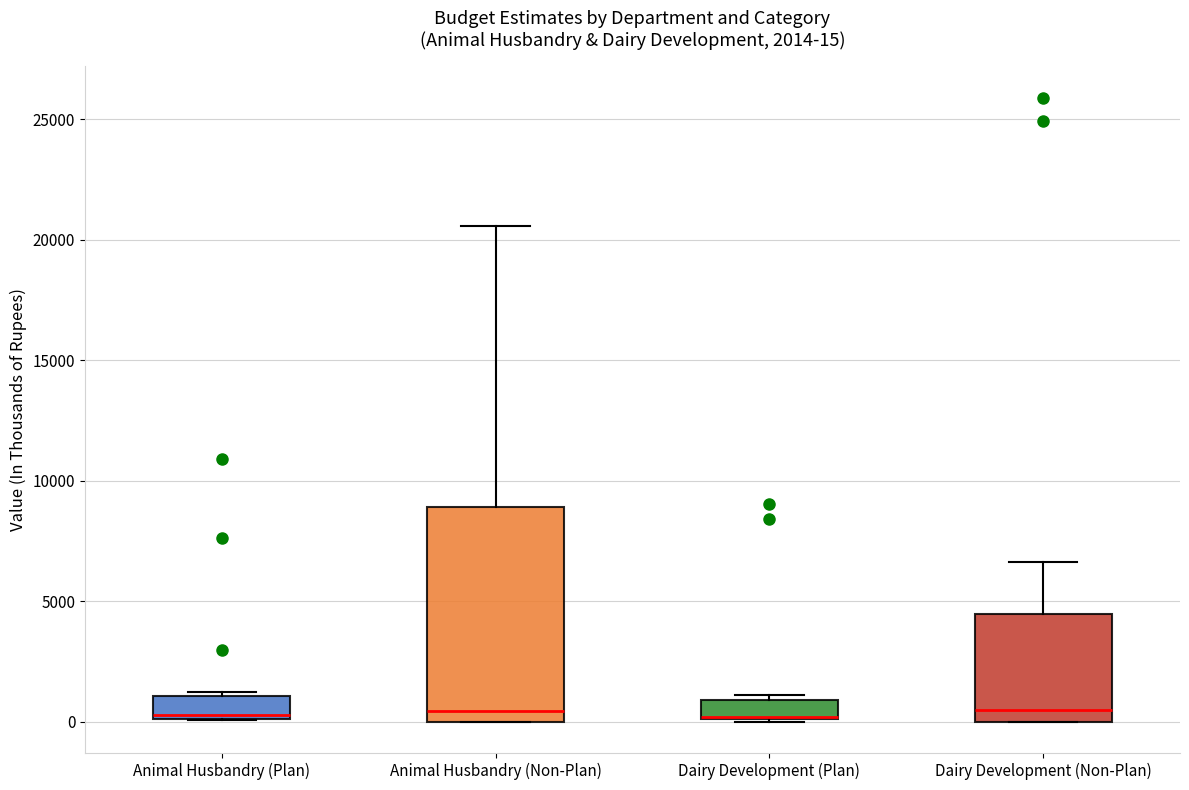

Comparing the boxes themselves (not the whiskers), which one is the tallest?

Animal Husbandry (Non-Plan)